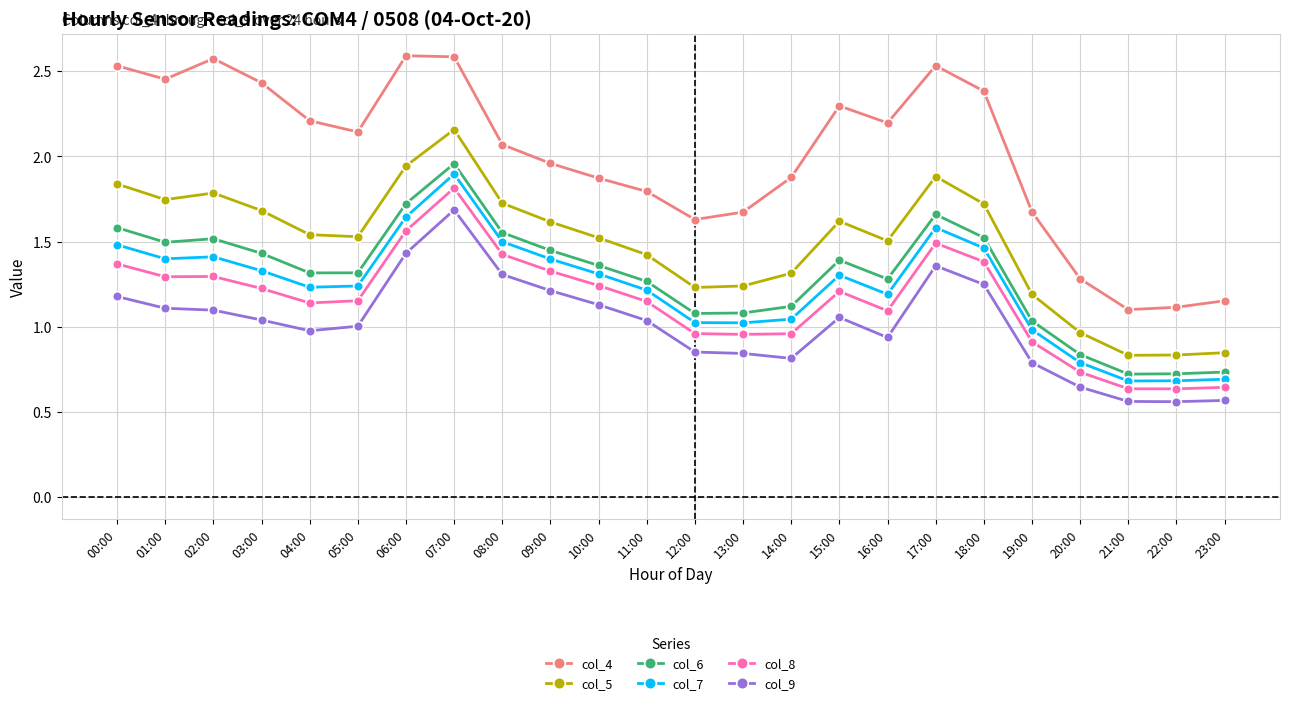

What is the greatest value displayed?

2.6